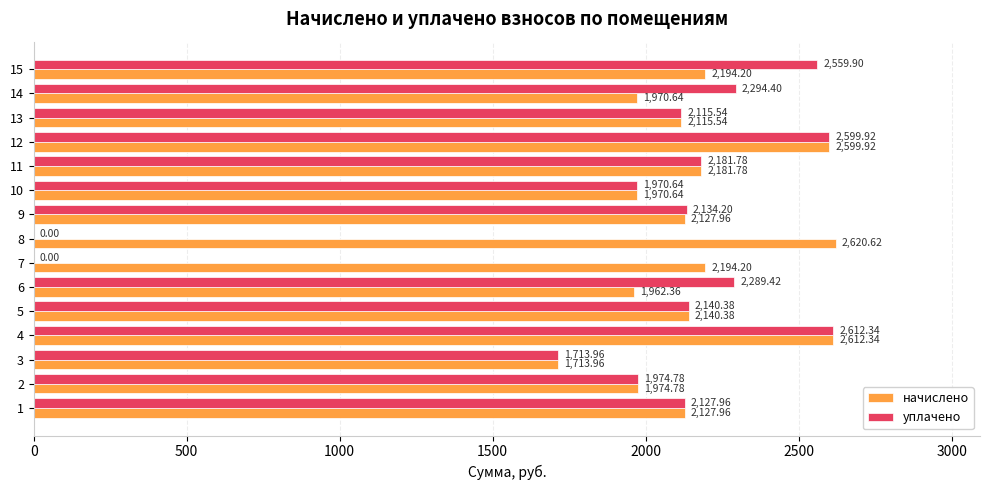

Which series has the largest total across all categories?

начислено